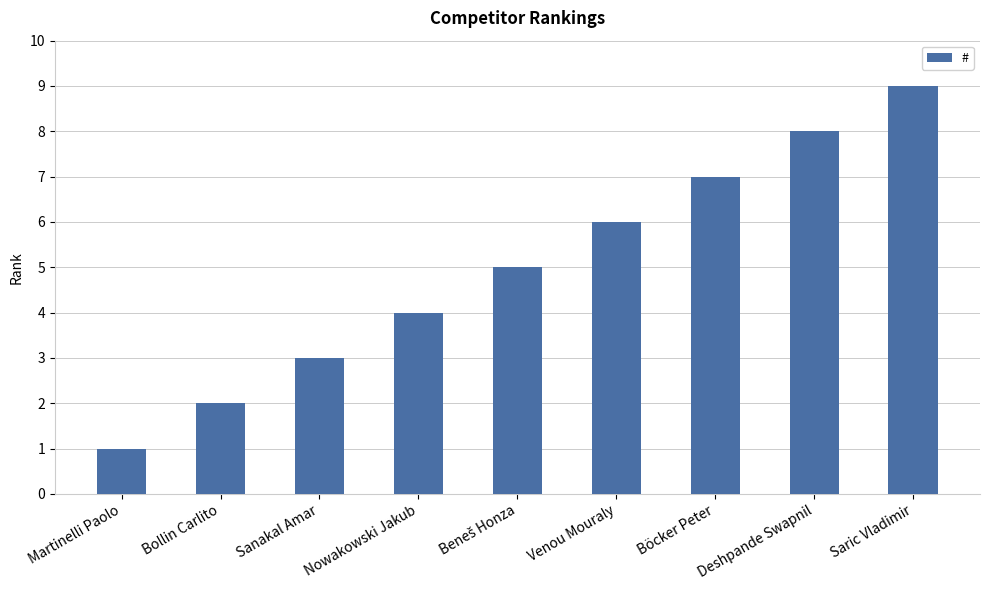

What is the value of the 6th bar from the left?

6